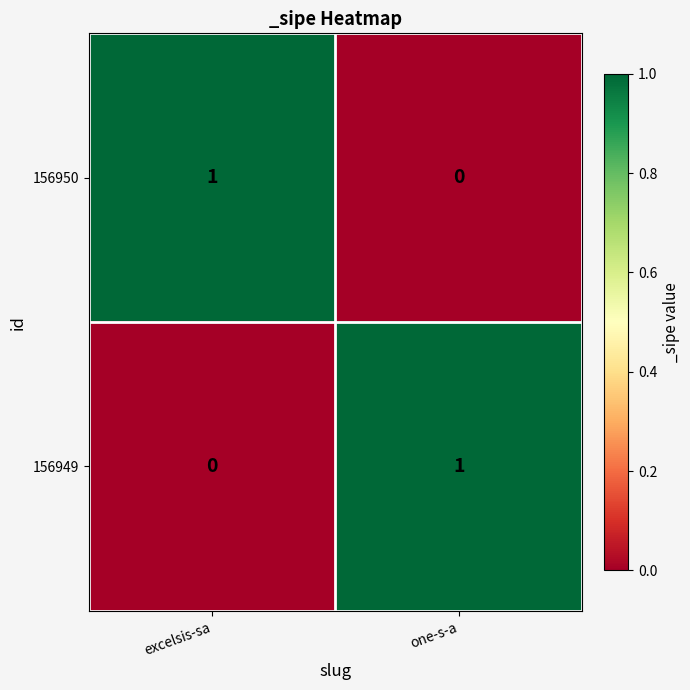

True or false: 156949 has a value of 1 at one-s-a.

True